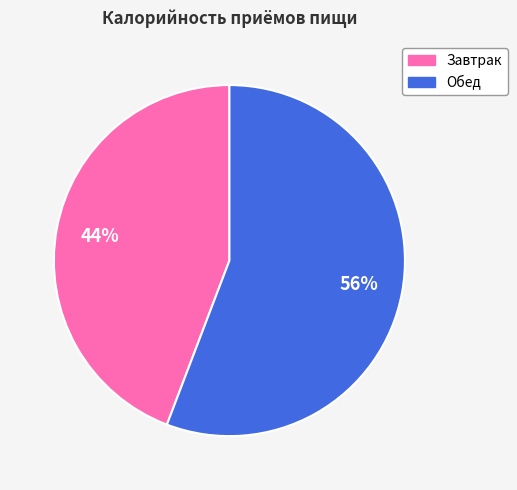

To the nearest percent, what is the difference between the Завтрак and Обед slice percentages?

12%